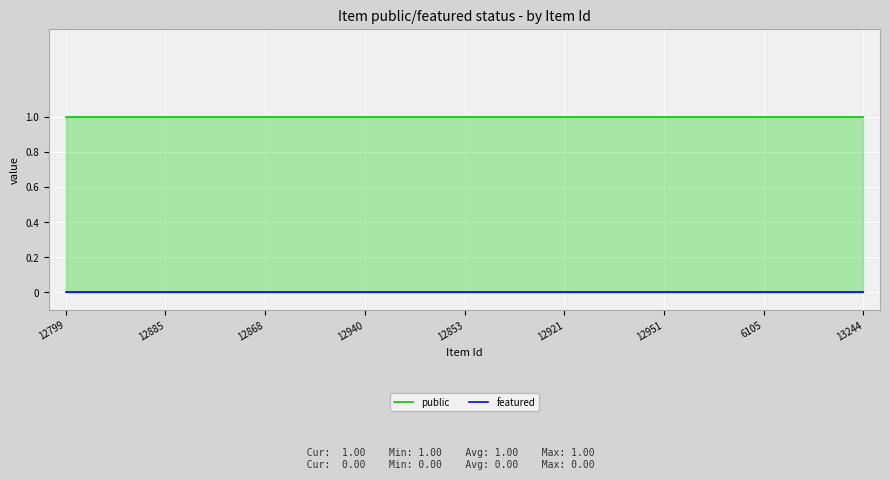

True or false: public and featured intersect in this chart.

False